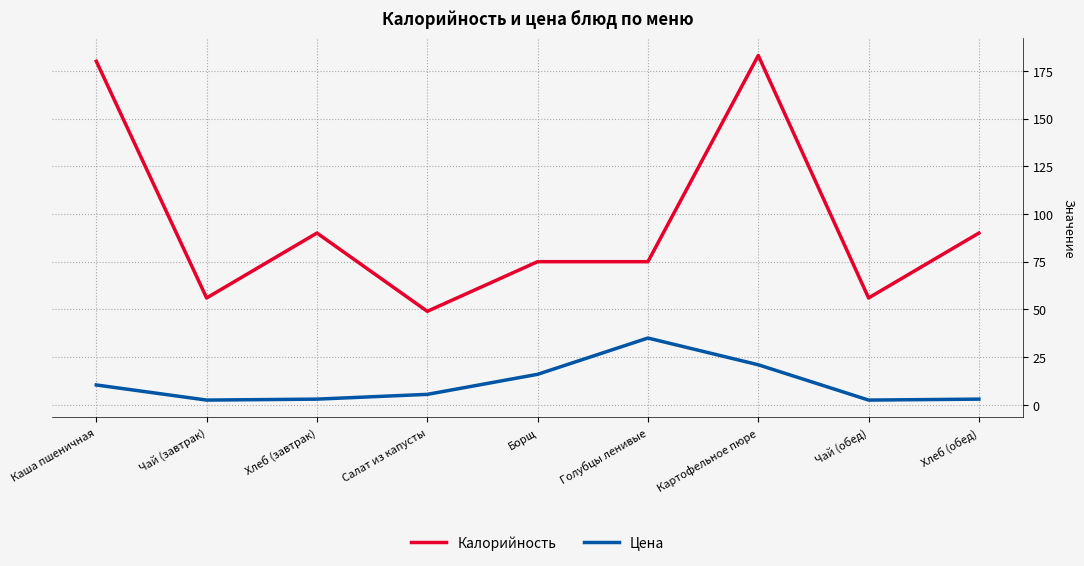

Between Чай (завтрак) and Голубцы ленивые, which series saw the biggest shift?

Цена